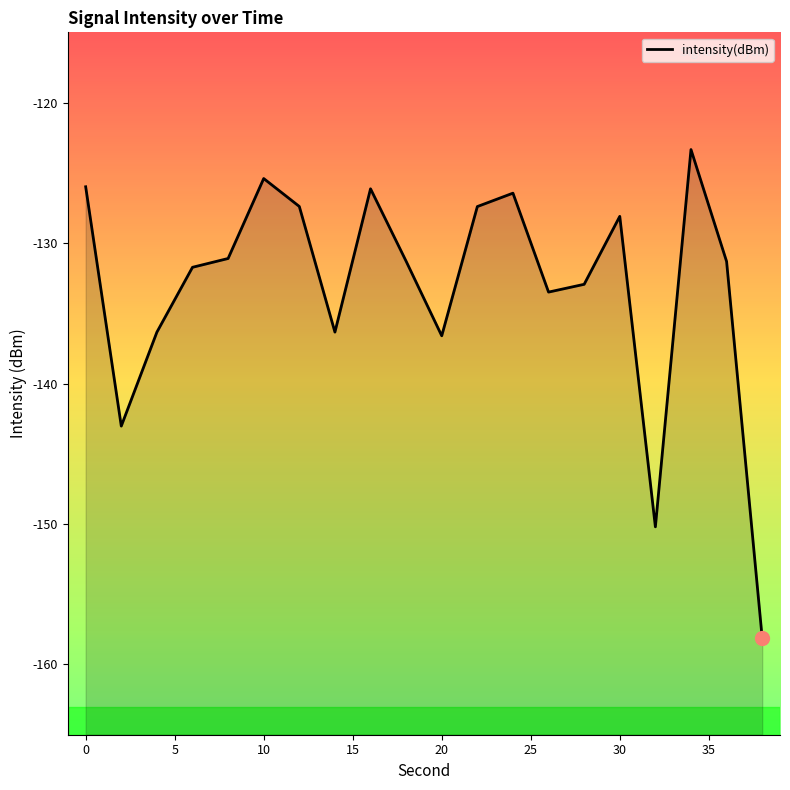

Reading left to right, extract all data points from this chart.

-126.0	-143.0	-136.3	-131.7	-131.1	-125.4	-127.4	-136.3	-126.1	-131.3	-136.6	-127.4	-126.4	-133.5	-132.9	-128.1	-150.2	-123.3	-131.3	-158.1